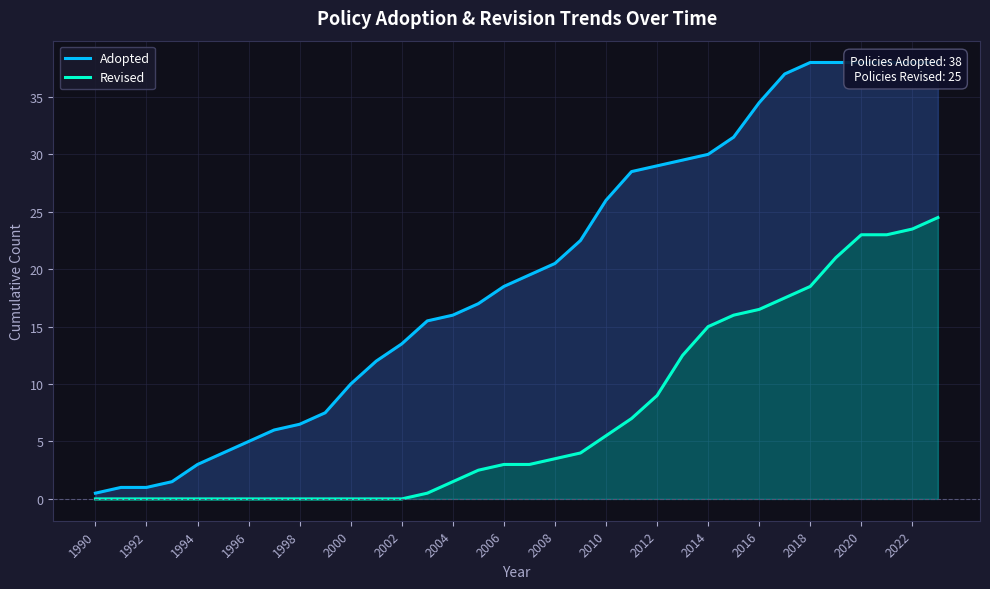

Is the value of Revised at 1990 greater than the value of Adopted at 27?

No